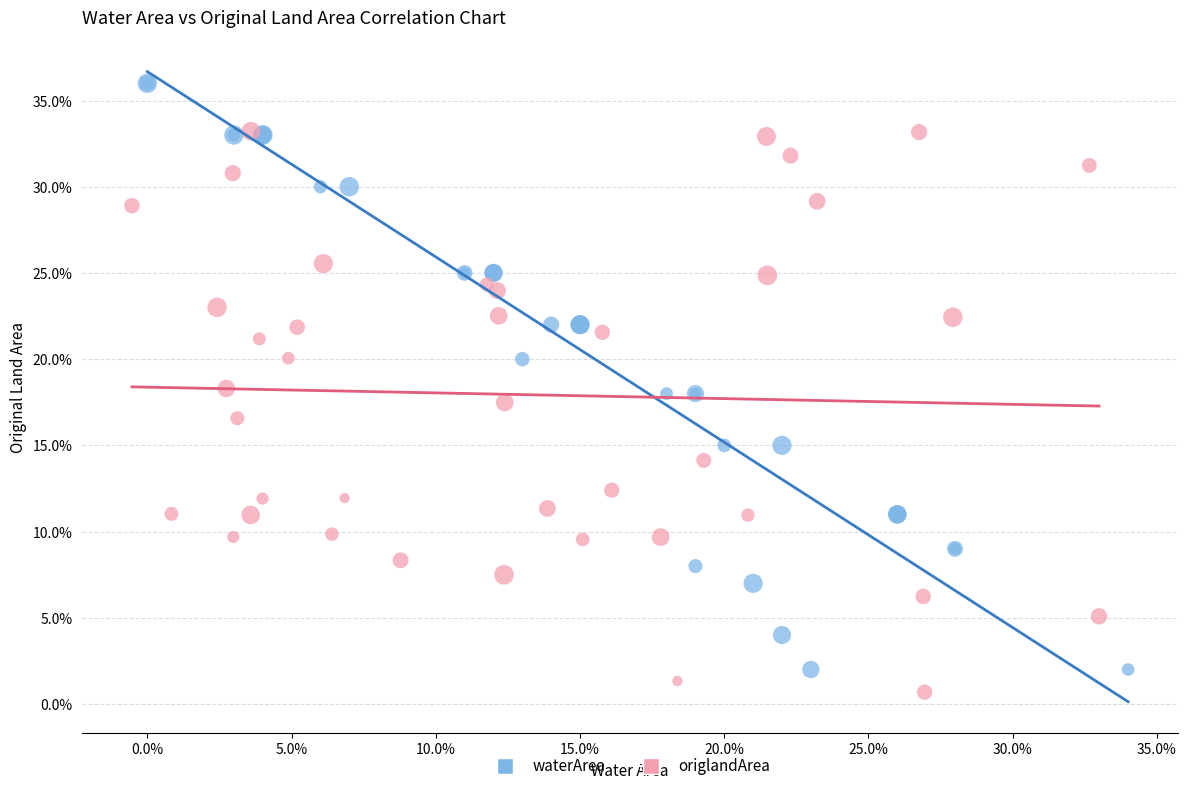

What are all the series names shown in the legend?

waterArea, origlandArea